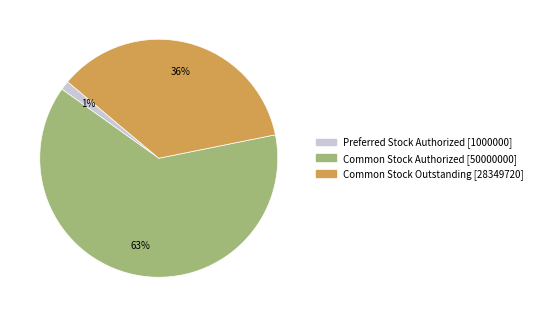

How many segments does this pie chart have?

3